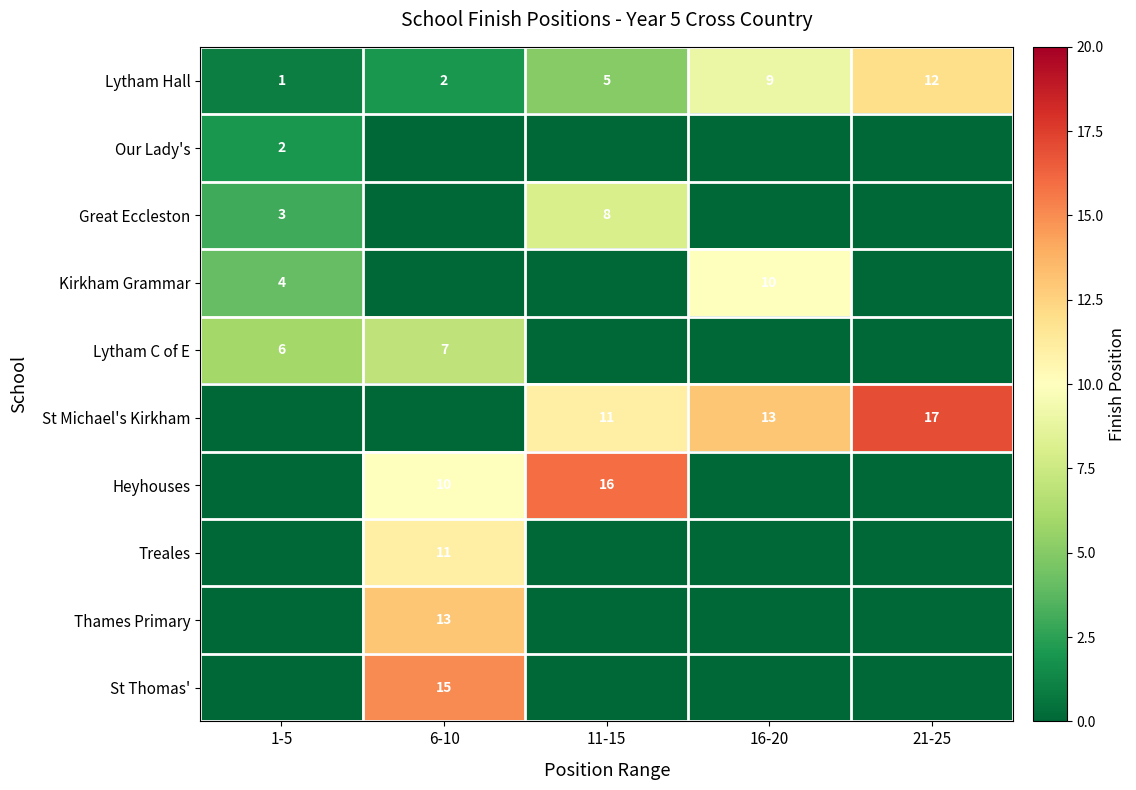

What is the difference between the Lytham Hall values at 11-15 and 21-25?

7